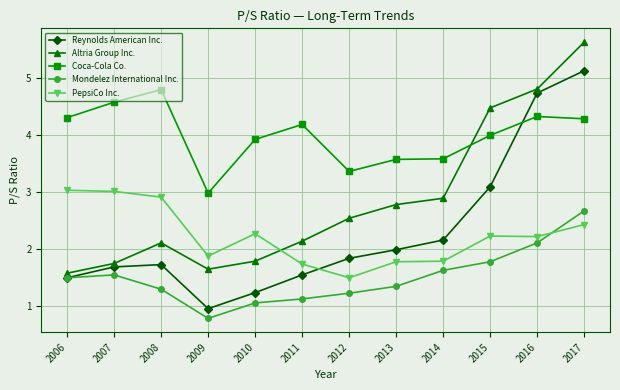

At which label does Coca-Cola Co. reach its minimum?

2009